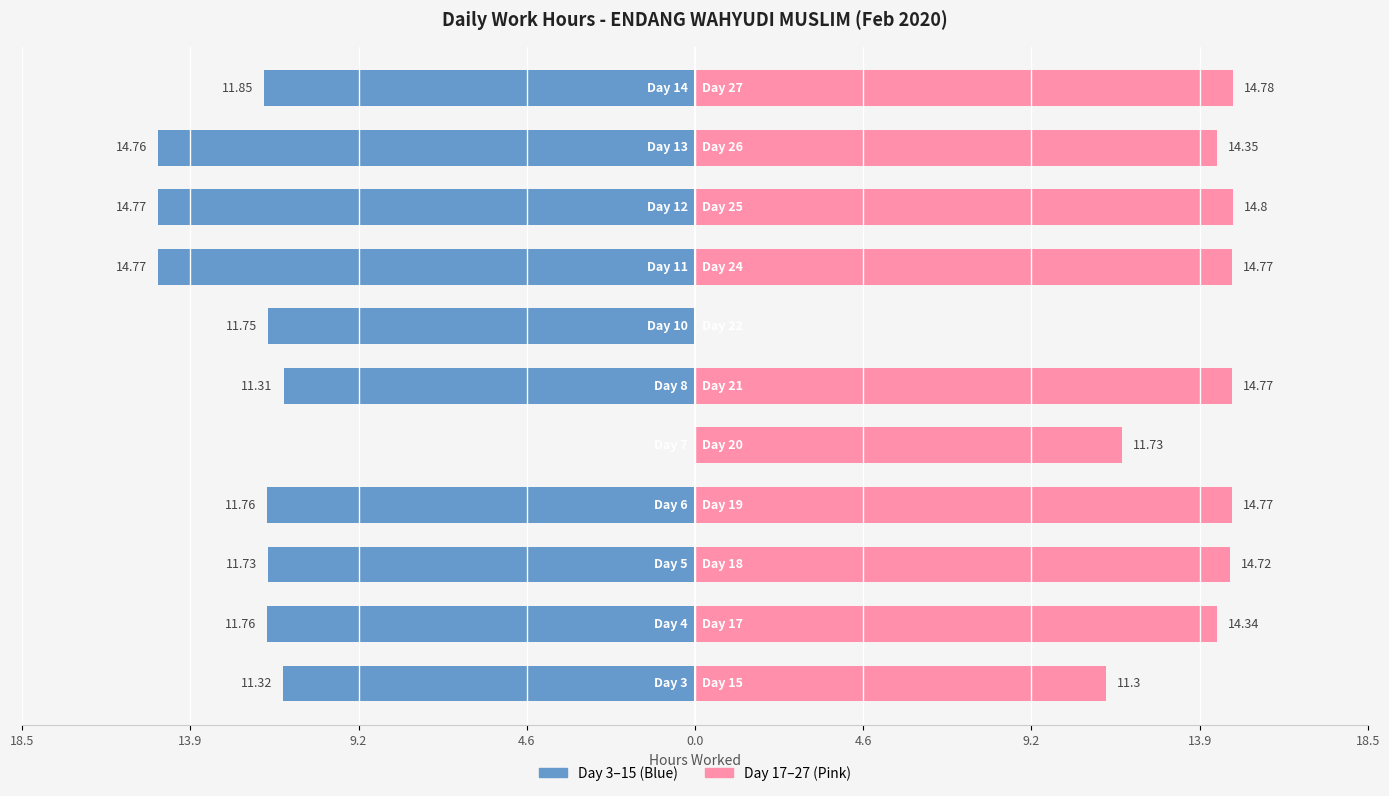

Reading right to left, extract all data points from this chart.

Day 3–15: -11.8	-14.8	-14.8	-14.8	-11.8	-11.3	0.0	-11.8	-11.7	-11.8	-11.3
Day 17–27: 14.8	14.3	14.8	14.8	0.0	14.8	11.7	14.8	14.7	14.3	11.3